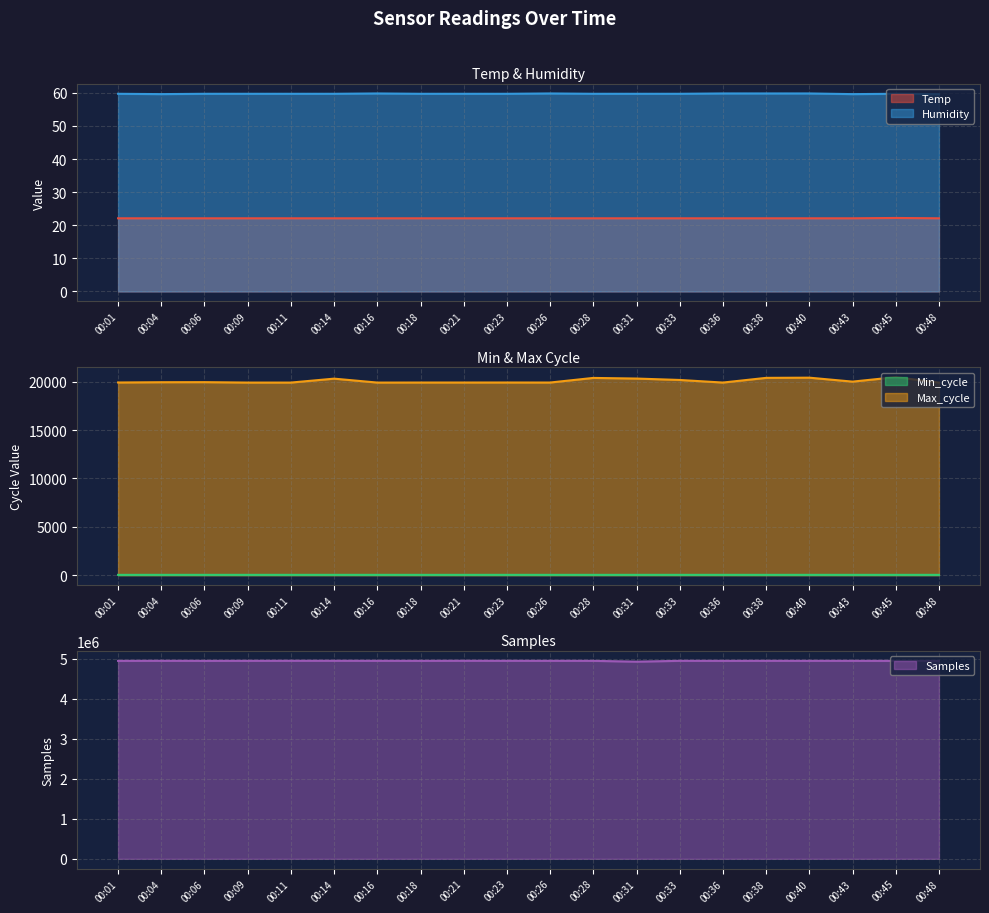

Which series has the widest spread of values?

Samples